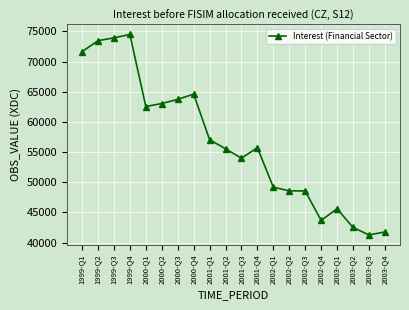

How many lines are shown in the chart?

1